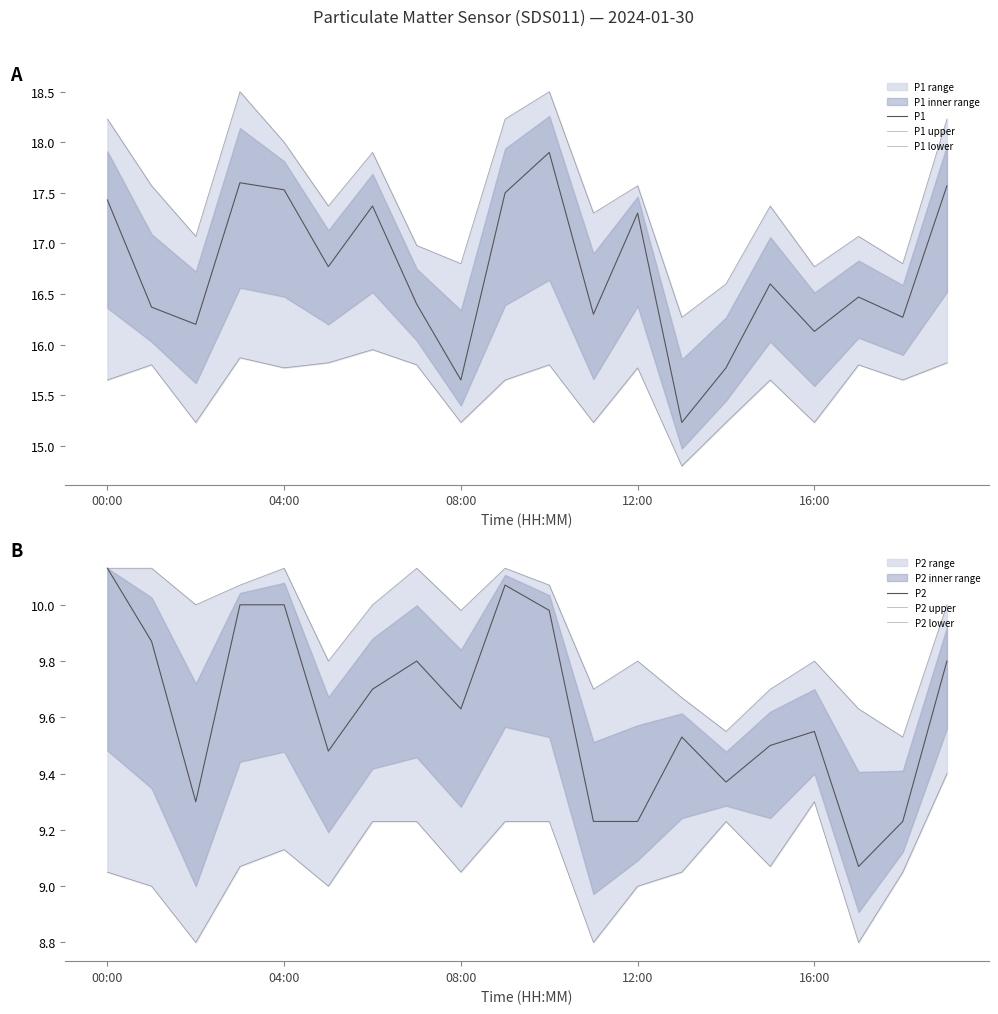

Which series has the widest spread of values?

P1